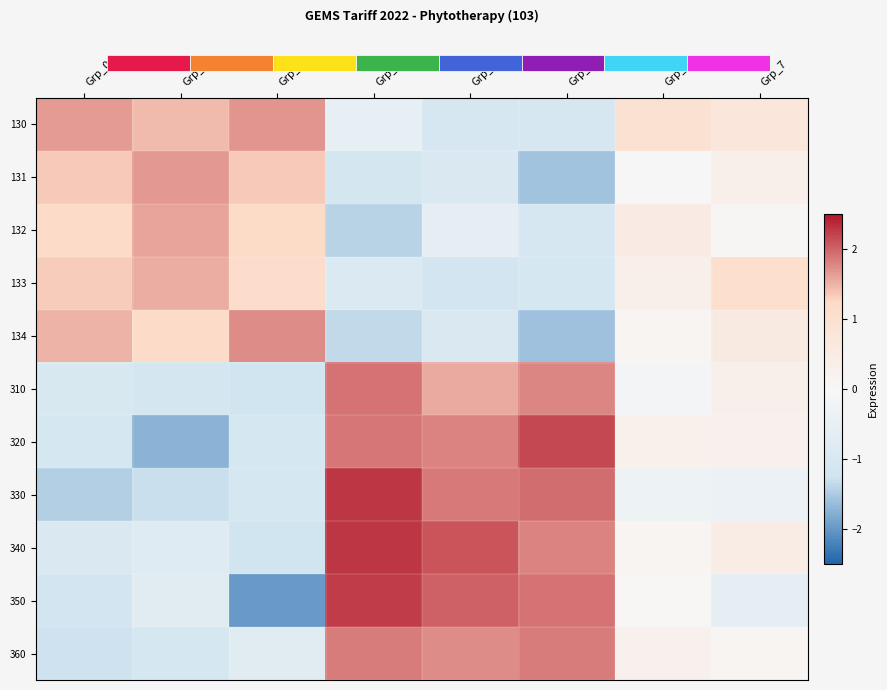

Is it true that 360 equals -0.8 at Grp_2?

True